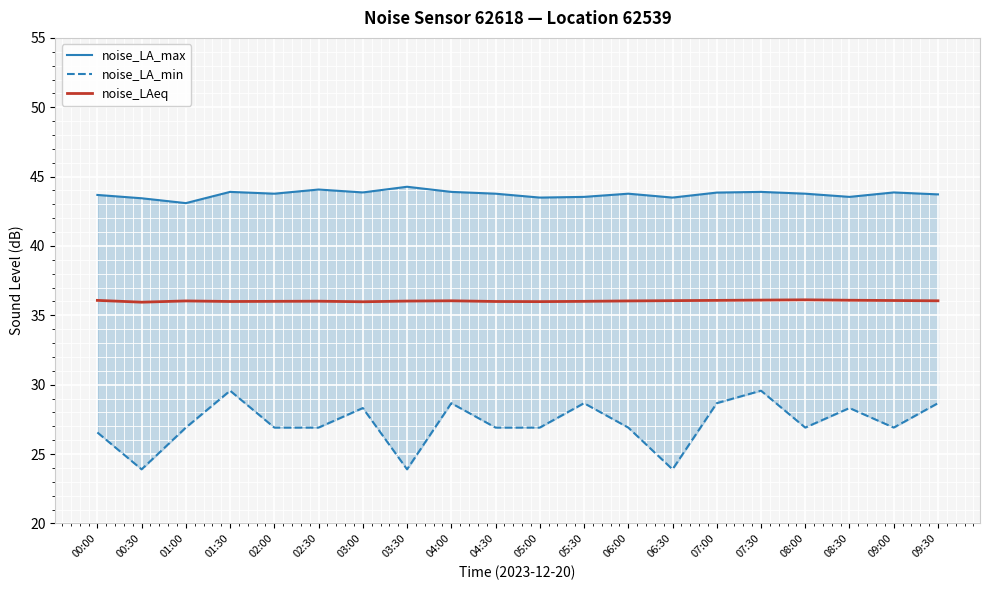

List the labels in order of noise_LA_min value, largest first.

01:30, 07:30, 04:00, 05:30, 07:00, 09:30, 03:00, 08:30, 01:00, 02:00, 02:30, 04:30, 05:00, 06:00, 08:00, 09:00, 00:00, 00:30, 03:30, 06:30